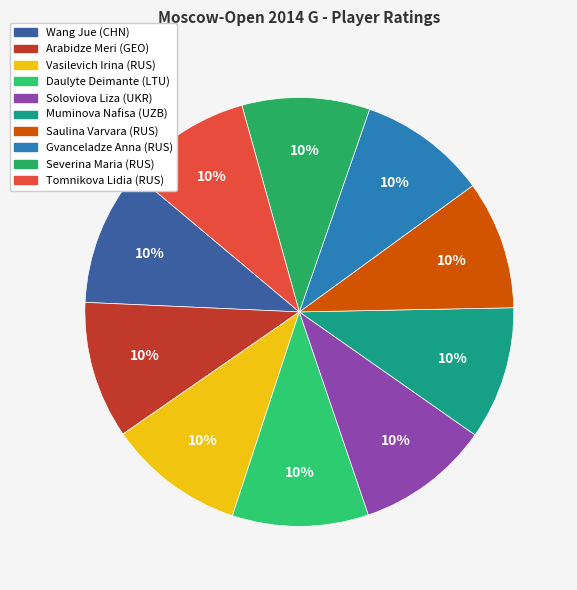

How many segments does this pie chart have?

10